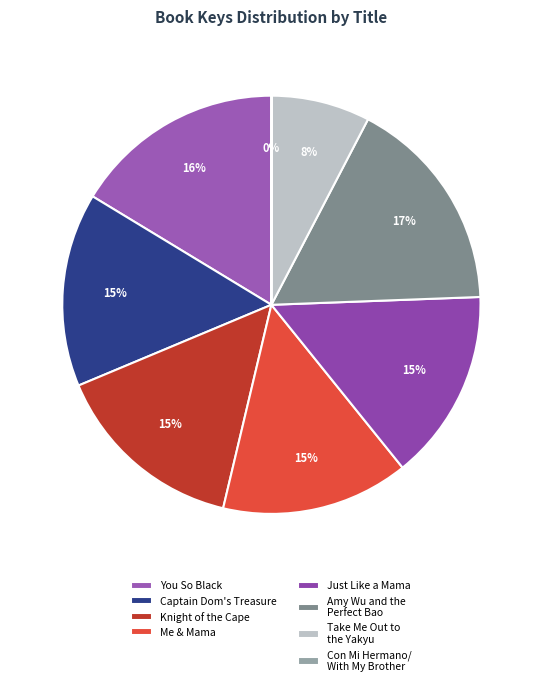

To the nearest percent, what is the average slice percentage?

12%